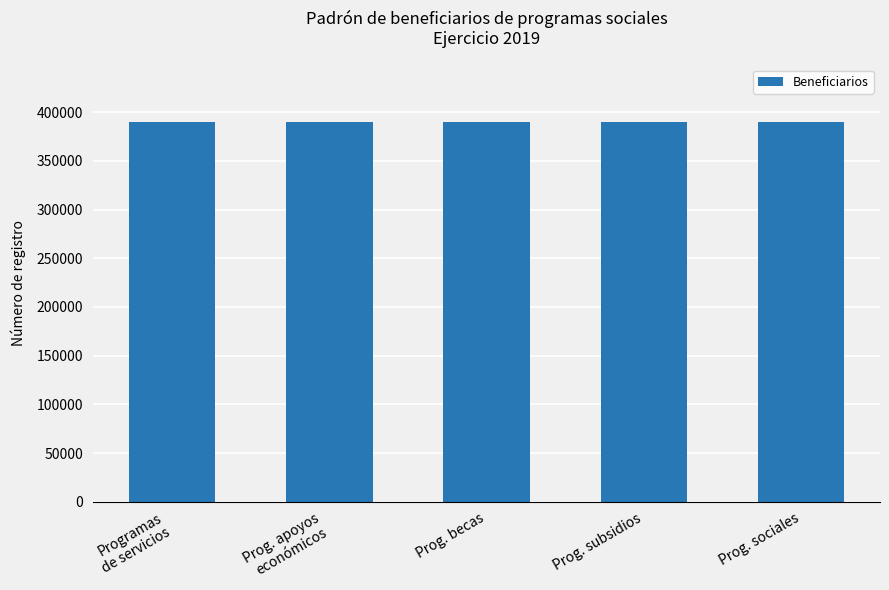

What is the approximate value at Prog. becas?

390327